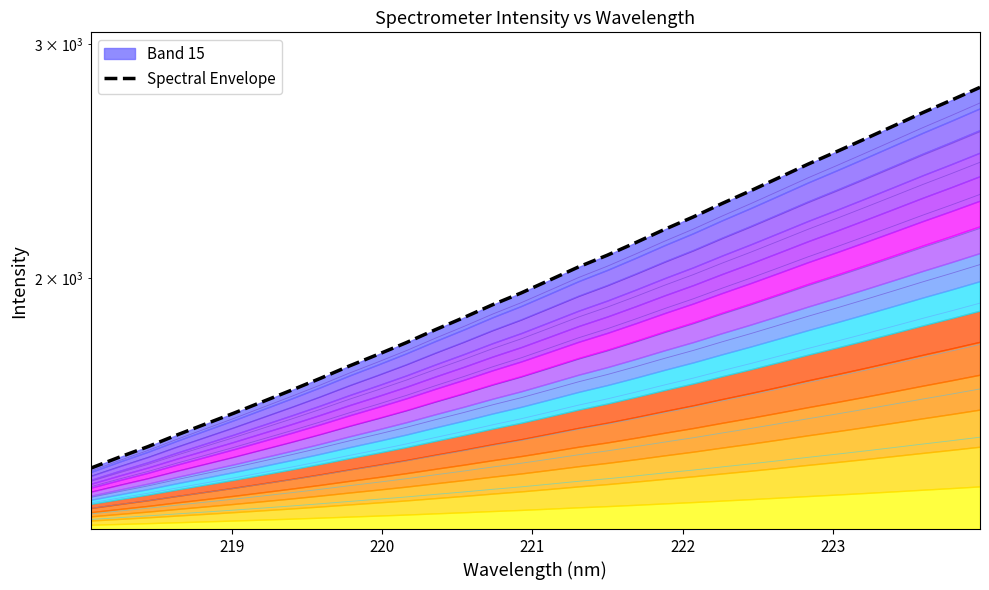

What is the difference between the maximum and second lowest values?

1317.6